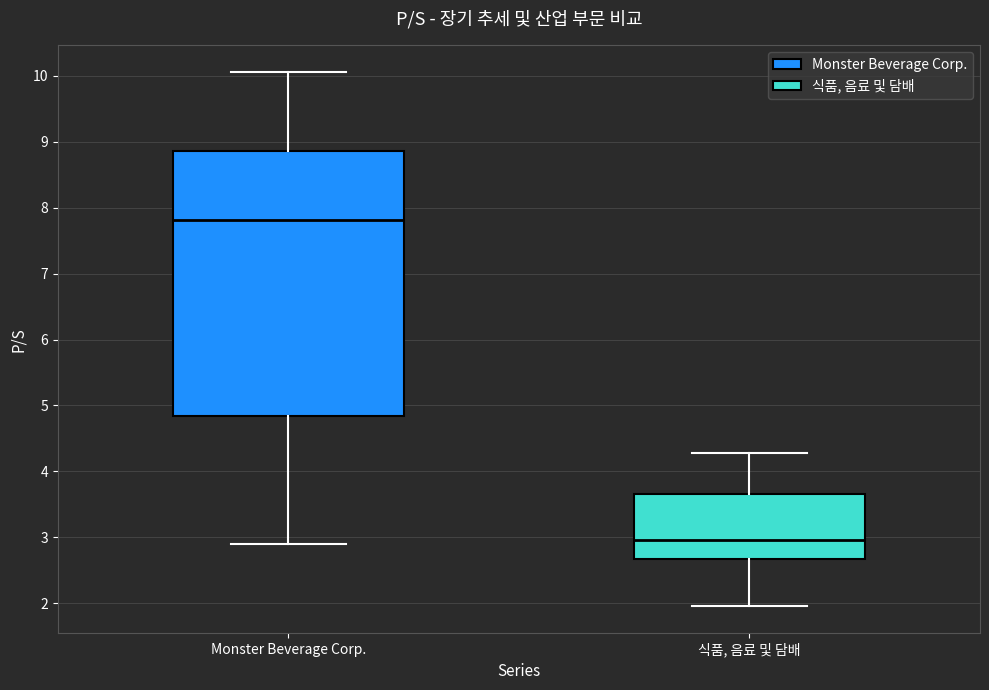

Which box's median line is the highest?

Monster Beverage Corp.